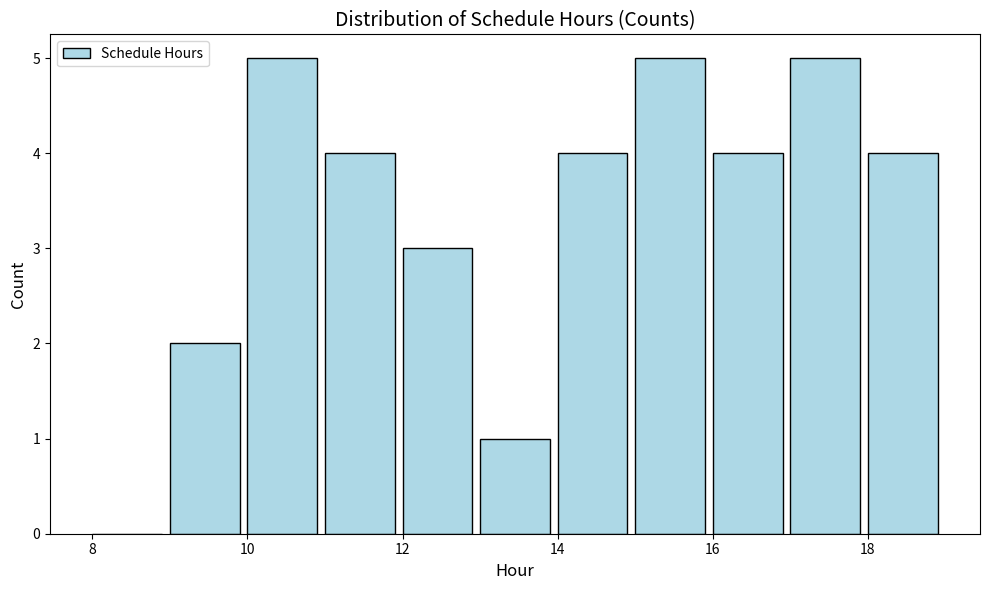

What is the height of the bar covering 16 to 17 on the x-axis? The values are not printed on the chart, so give them approximately, as read against the axis.

4